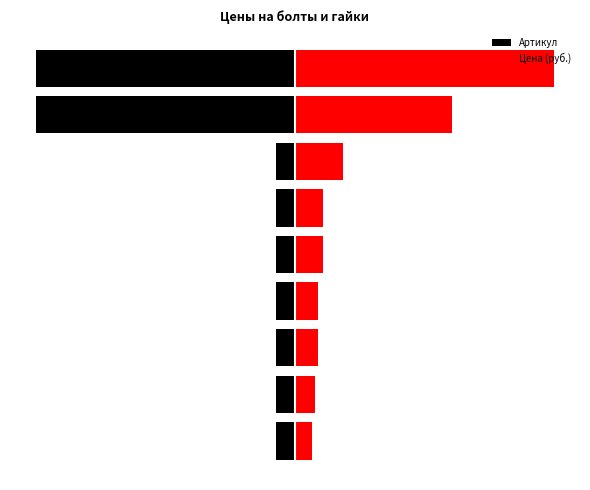

At how many categories does at least one series exceed 704?

1